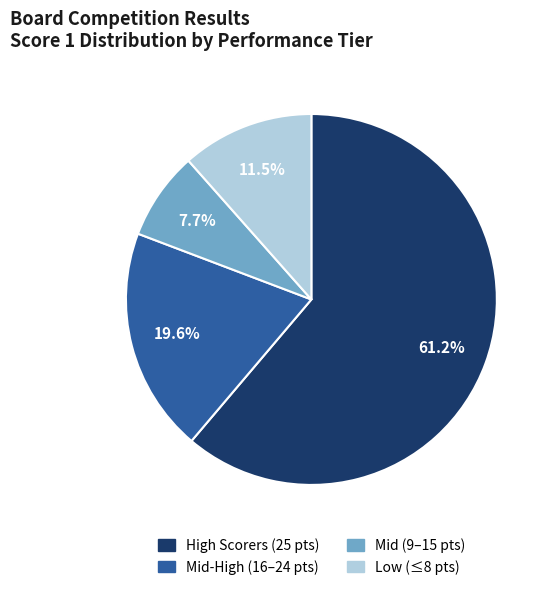

Is there a majority slice in this chart?

Yes